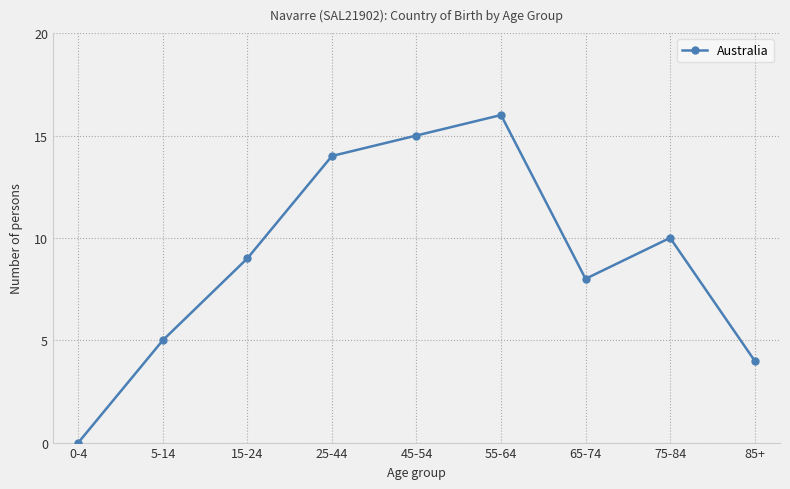

What is the average value?

9